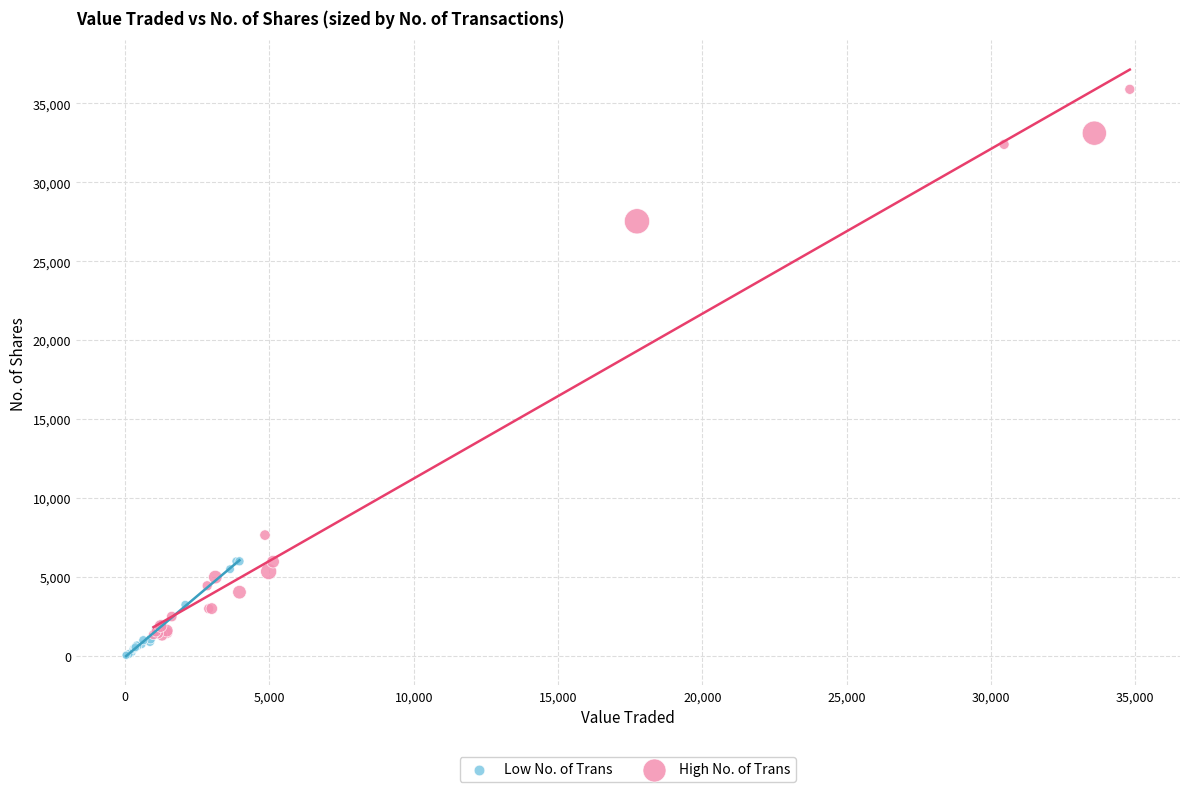

Which series has the widest spread of Y values?

High No. of Trans